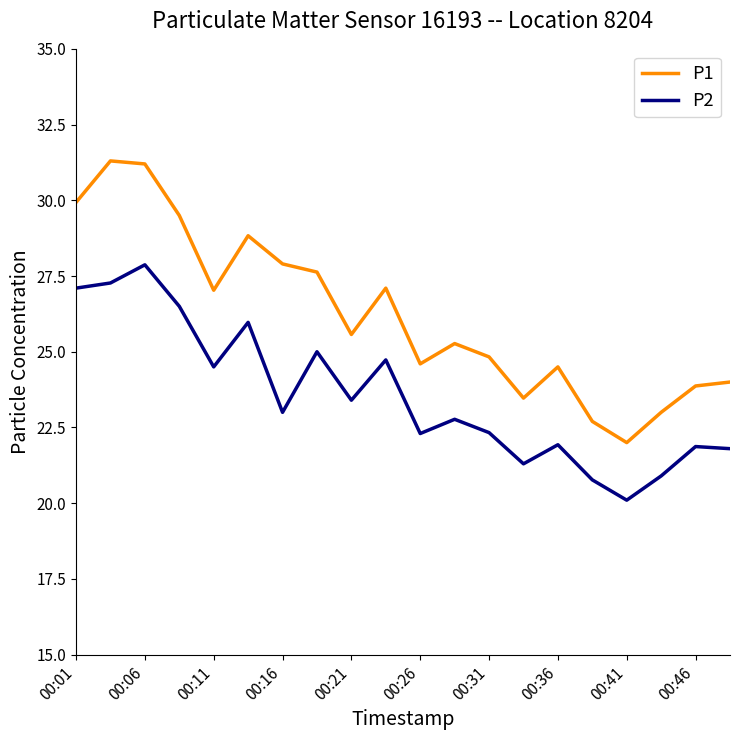

What is the smallest value displayed?

20.1